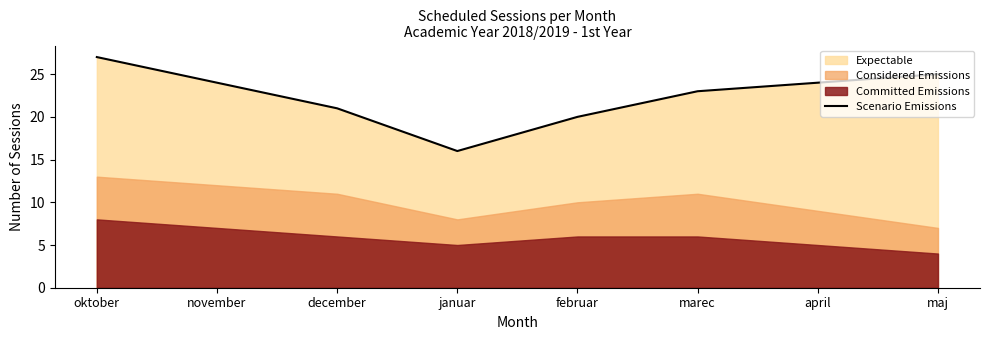

What is the label of the 4th point from the right?

februar